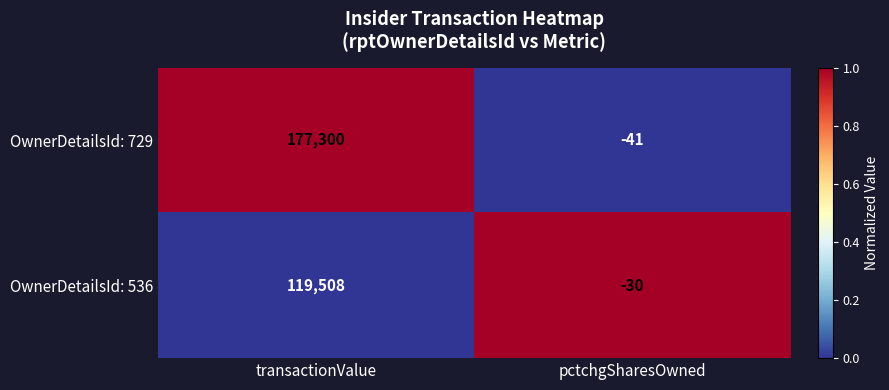

What value does the OwnerDetailsId: 536 series have at transactionValue?

119508